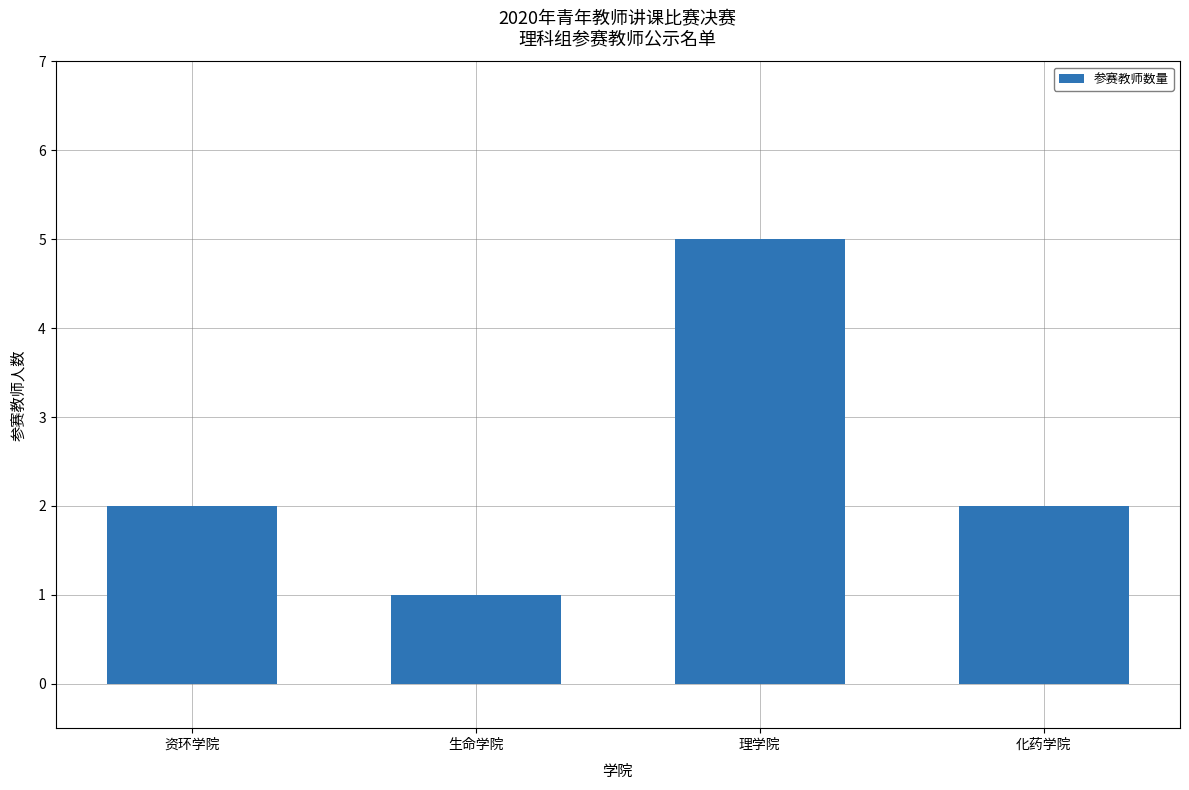

The chart shows a value of 5 at 理学院. True or false?

True